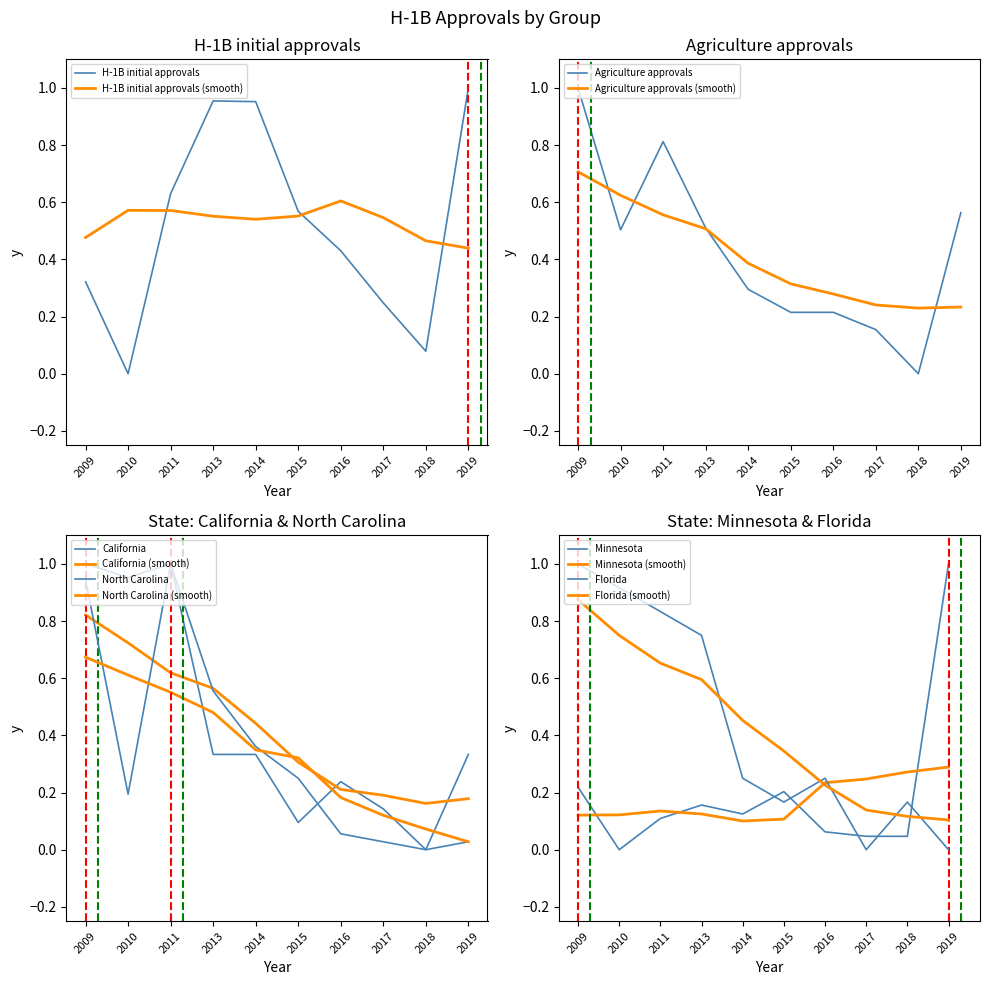

Is the value of H-1B initial approvals at 2014 greater than the value of H-1B initial approvals (smooth) at 2009?

Yes